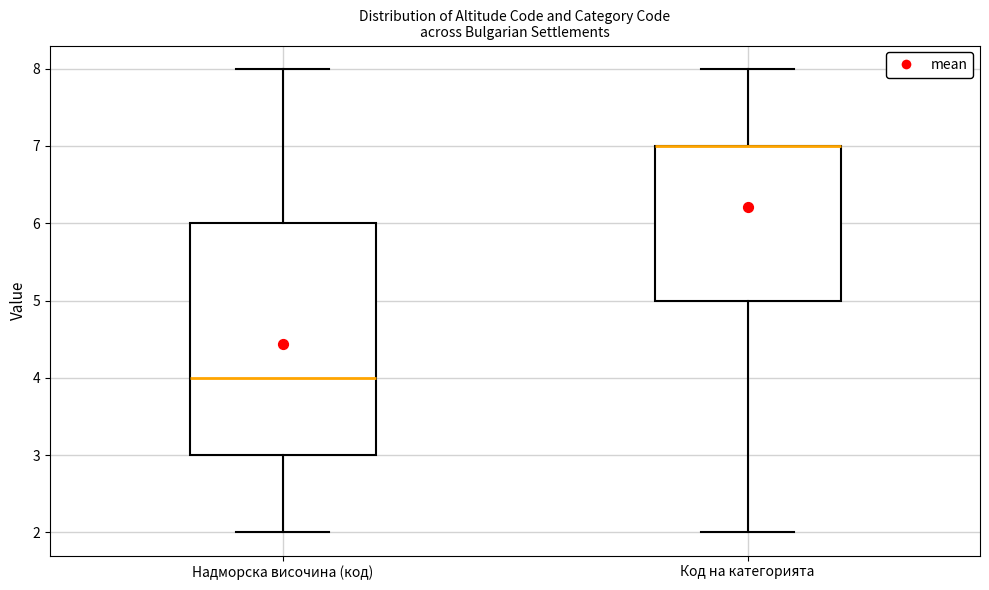

Reading left to right, read every box against the y-axis: the position of its median line, the range the box covers, and the ends of its whiskers. The values are not printed on the chart, so give them approximately, as read against the axis.

Надморска височина (код): median 4, box 3 to 6, whiskers 2 to 8
Код на категорията: median 7 (drawn on the box's upper edge), box 5 to 7, whiskers 2 to 8